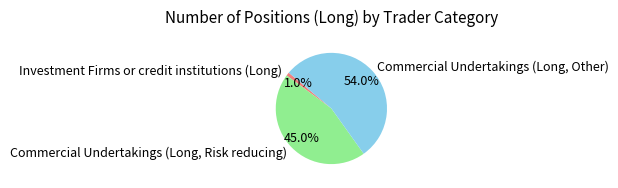

How many segments does this pie chart have?

3